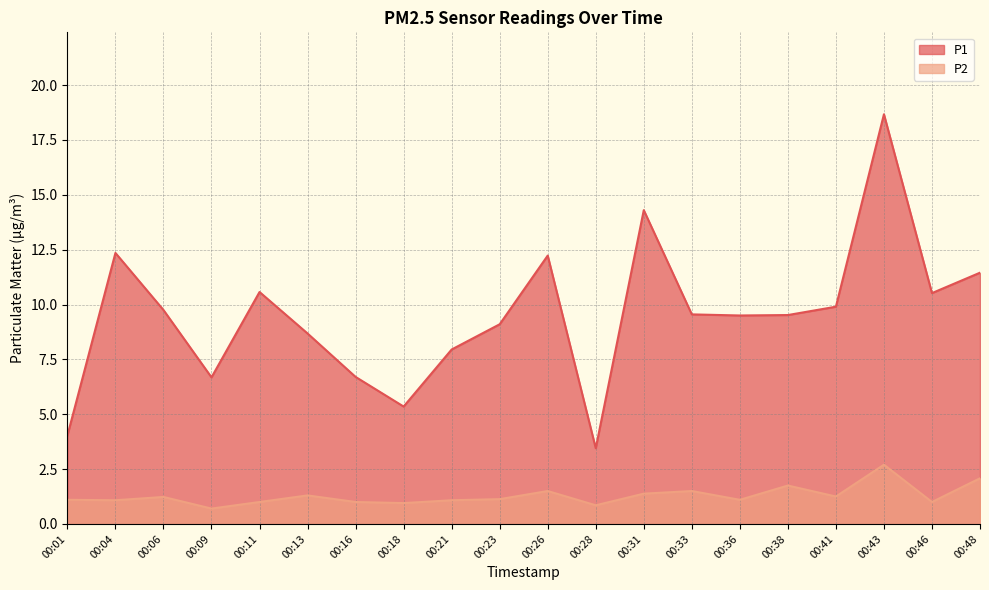

What is the smallest value displayed?

0.7